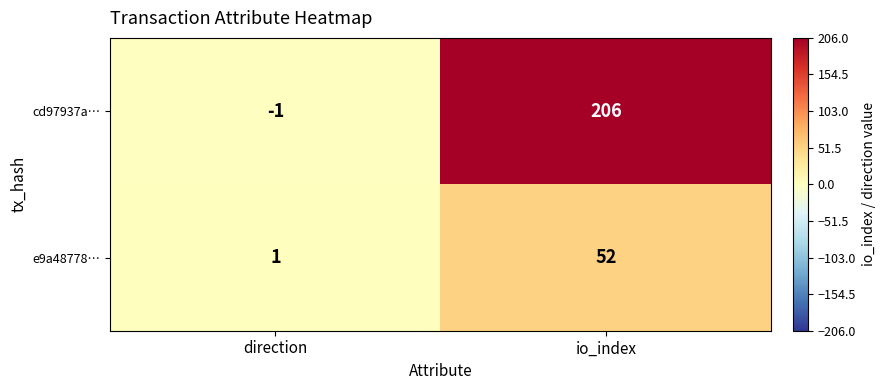

What is the difference between the maximum and minimum values in the e9a48778… series?

51